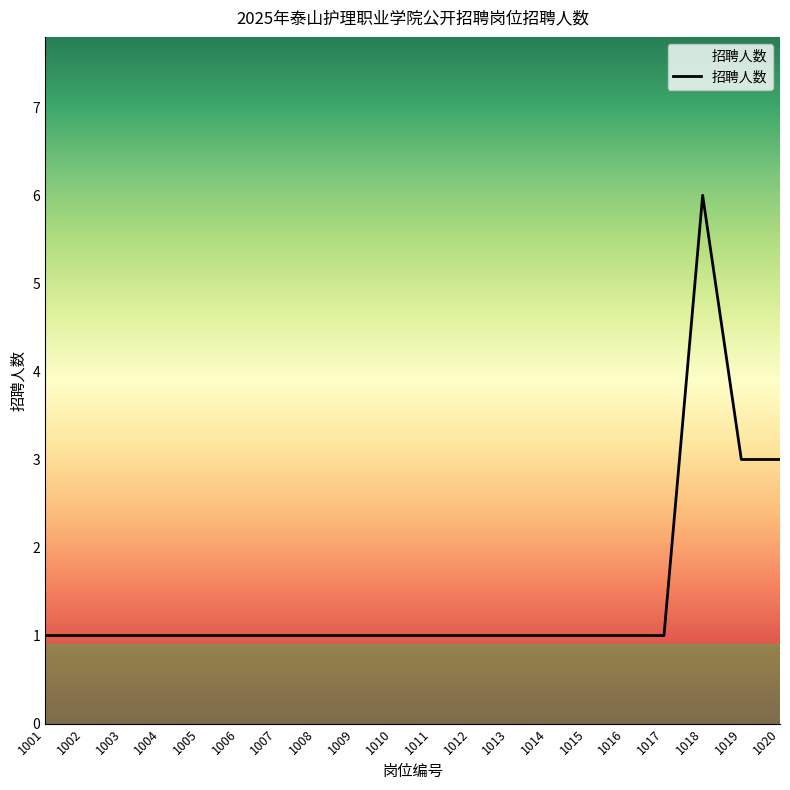

What is the ratio of the value at 1017 to the value at 1016?

1.0